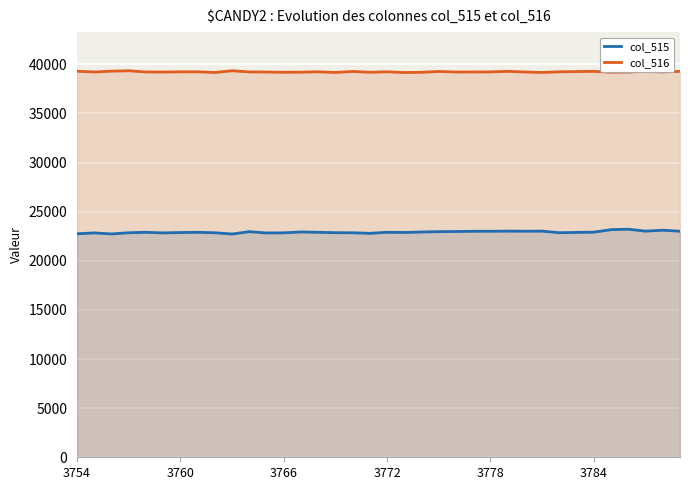

What is the sum of all col_515 values?

825223